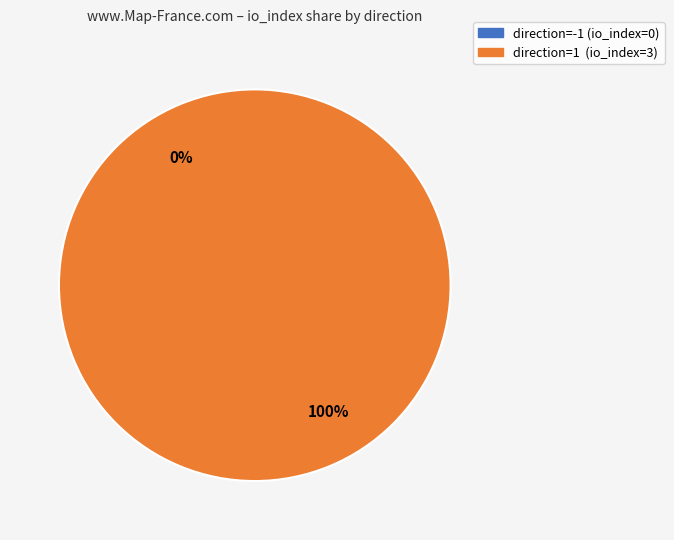

Rank the categories by value from highest to lowest.

direction=1 (io_index=3), direction=-1 (io_index=0)